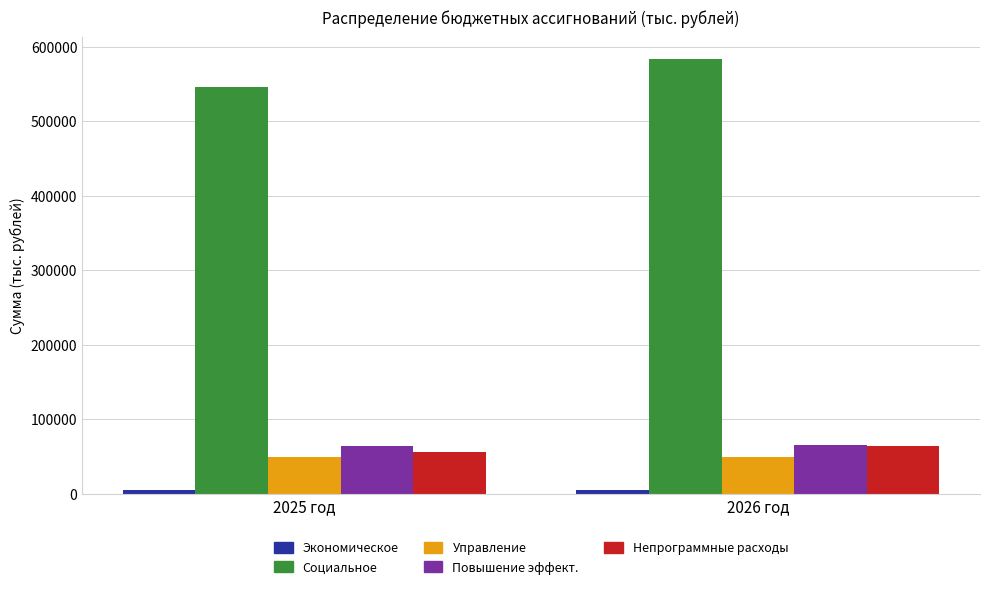

Does the chart contain stacked bars?

No